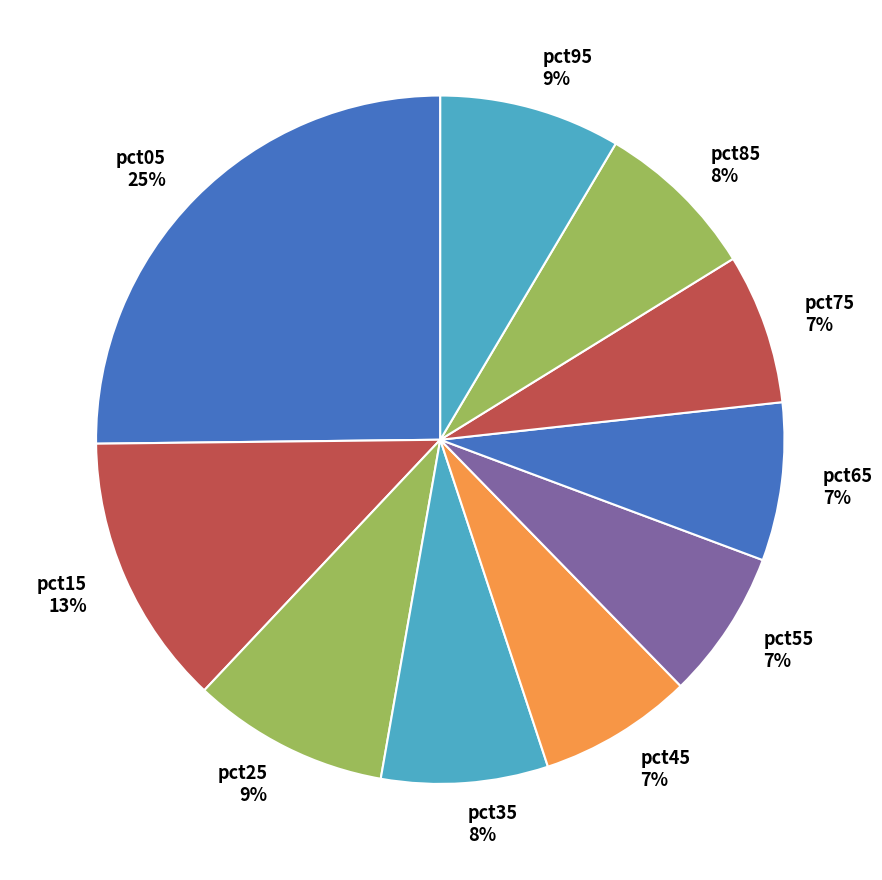

Which category has the biggest portion of the pie?

pct05